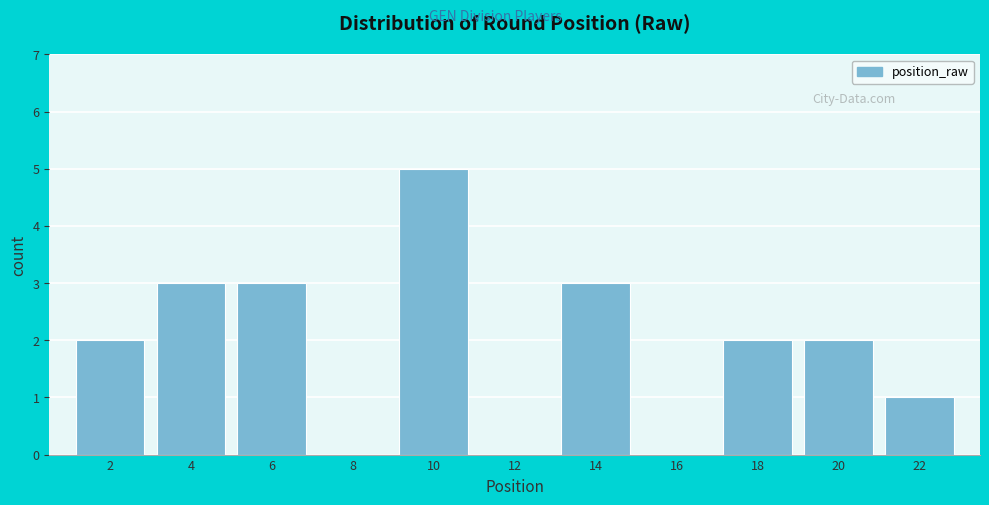

Reading left to right, extract all data points from this chart.

2=2	4=3	6=3	8=0	10=5	12=0	14=3	16=0	18=2	20=2	22=1